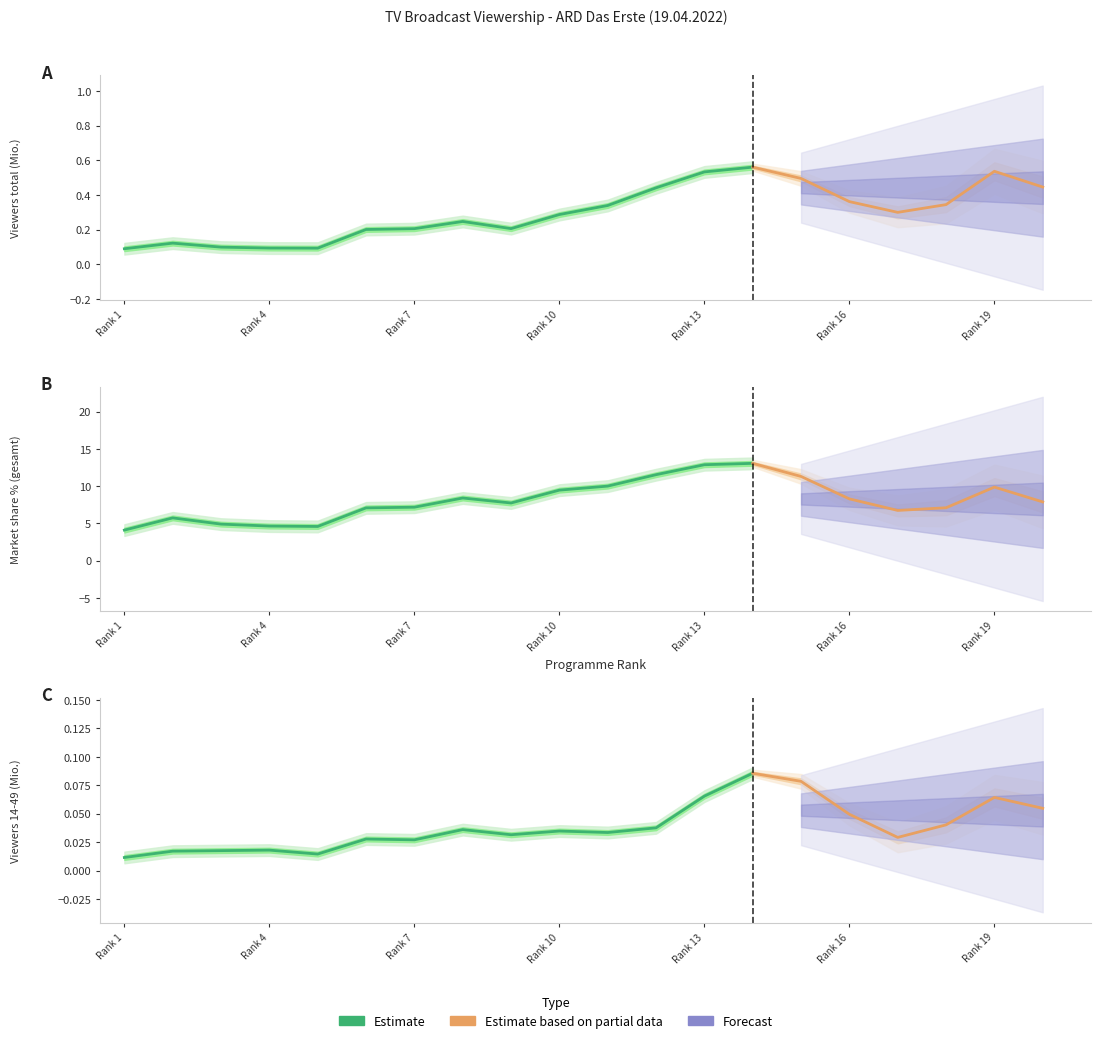

Which series changed the most between 10 and 18?

MA_gesamt